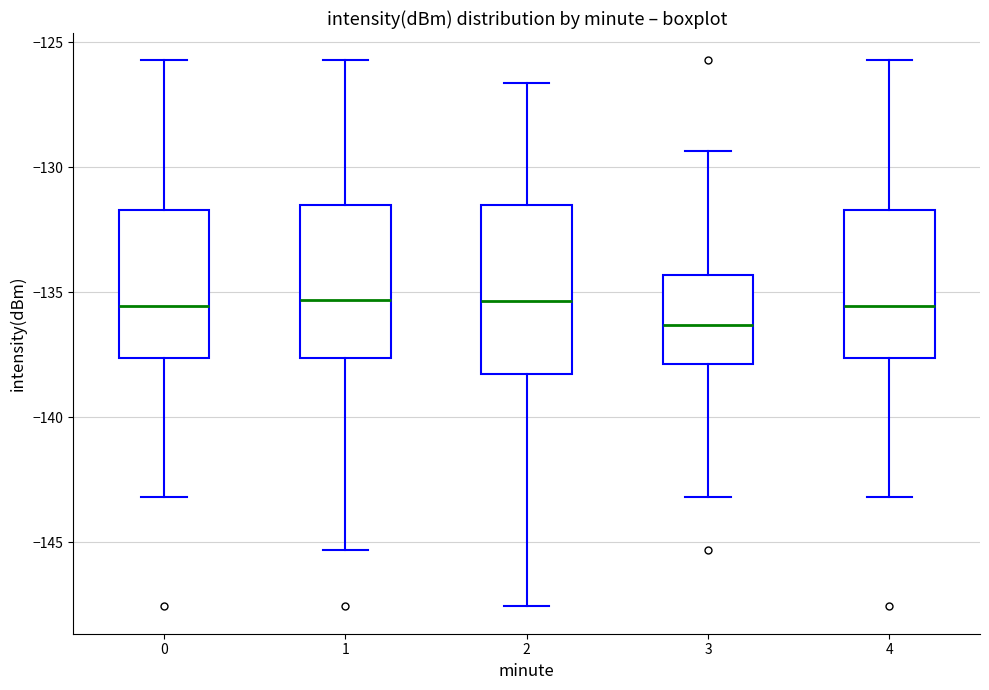

Where does the lower whisker of the box at x = 0 end on the y-axis? The values are not printed on the chart, so give them approximately, as read against the axis.

-143.0